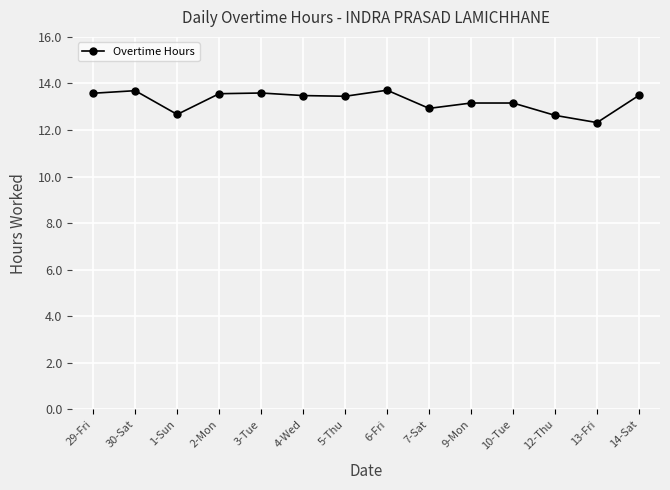

Approximately how many times larger is the value at 30-Sat compared to 6-Fri?

1.0